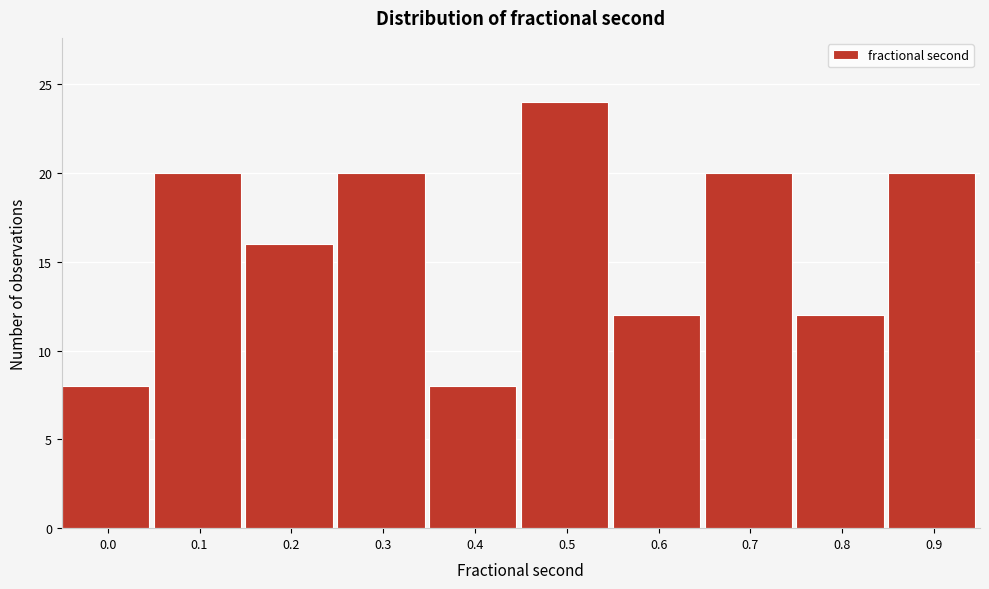

Reading left to right, transcribe all the data shown in this chart.

0.0=8	0.1=20	0.2=16	0.3=20	0.4=8	0.5=24	0.6=12	0.7=20	0.8=12	0.9=20